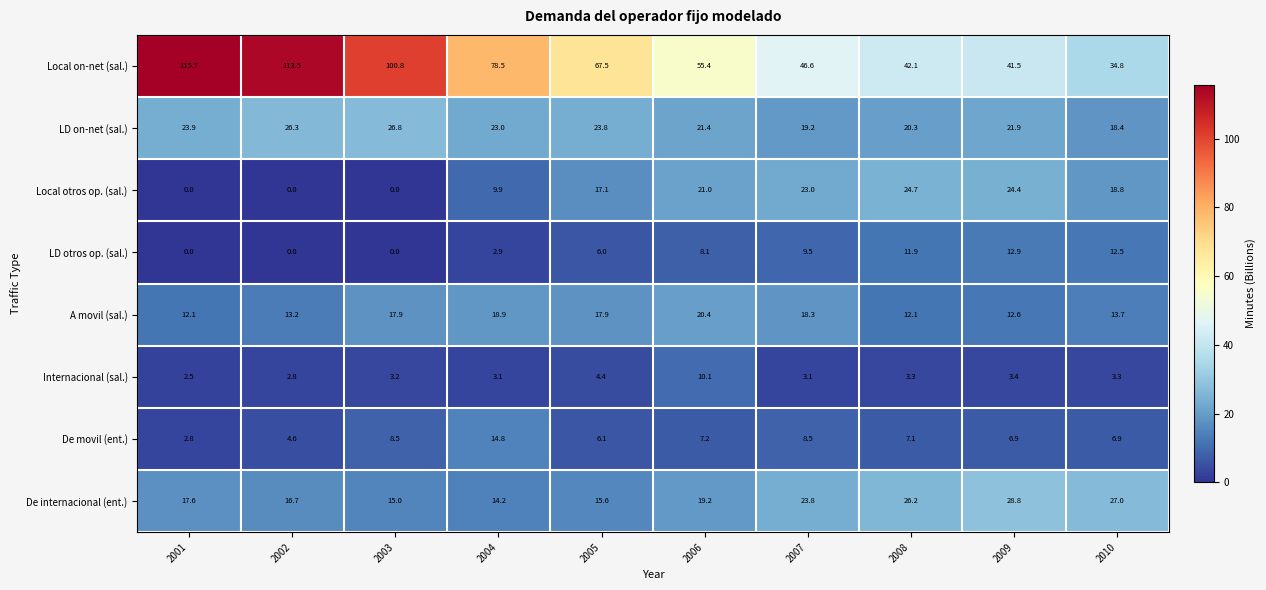

Is it true that De movil (ent.) equals 10.9 at 2010?

False